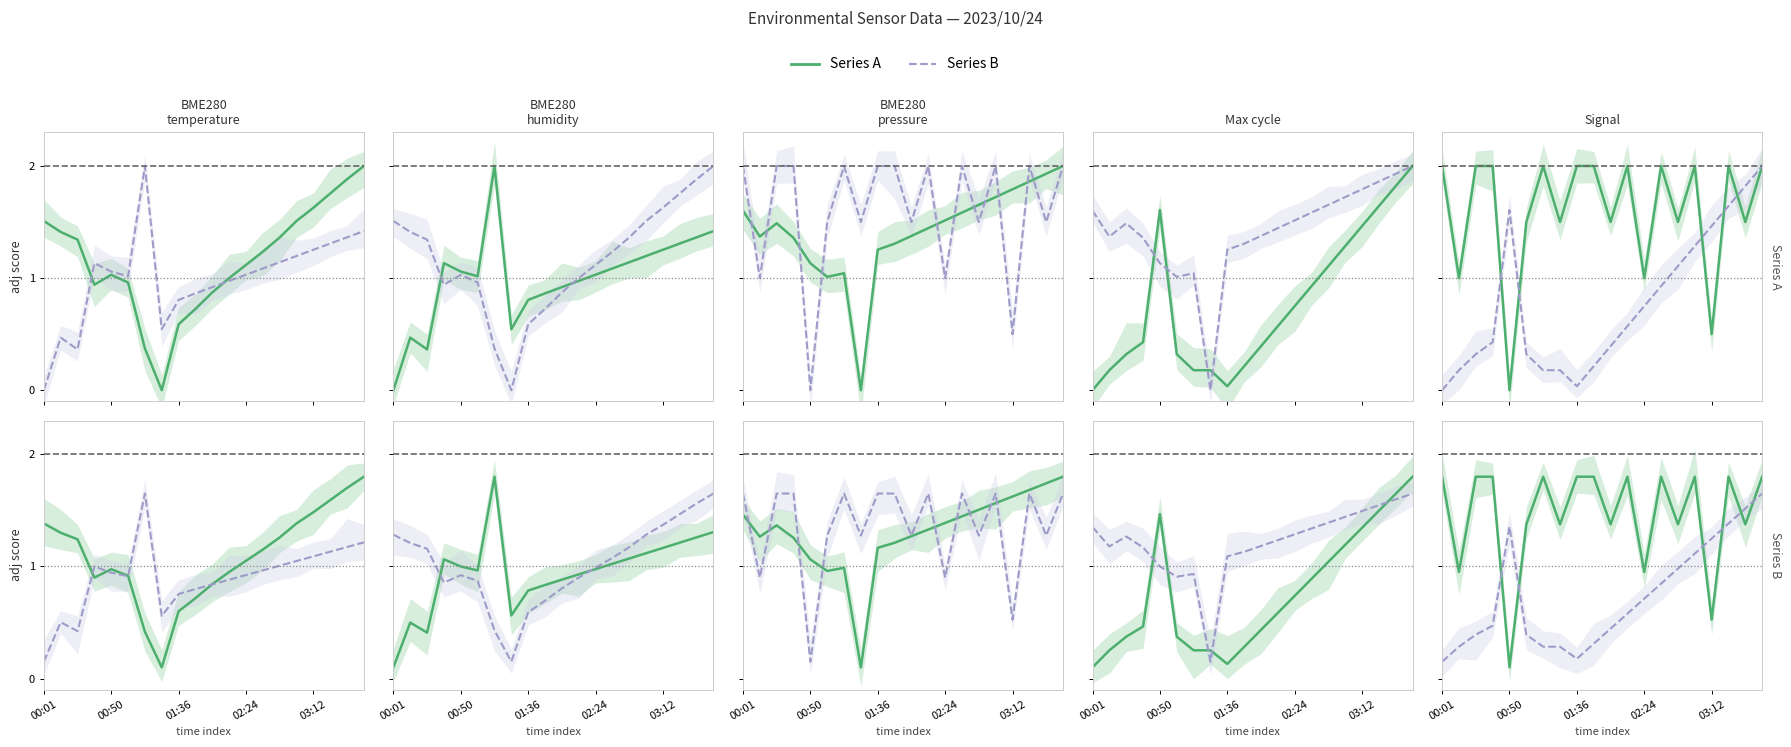

What is the maximum value for Series B?

1.6